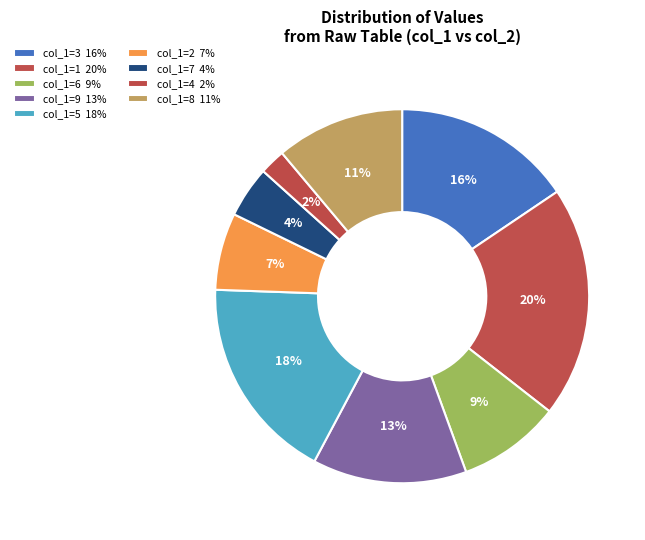

To the nearest percent, what is the average slice percentage?

11%